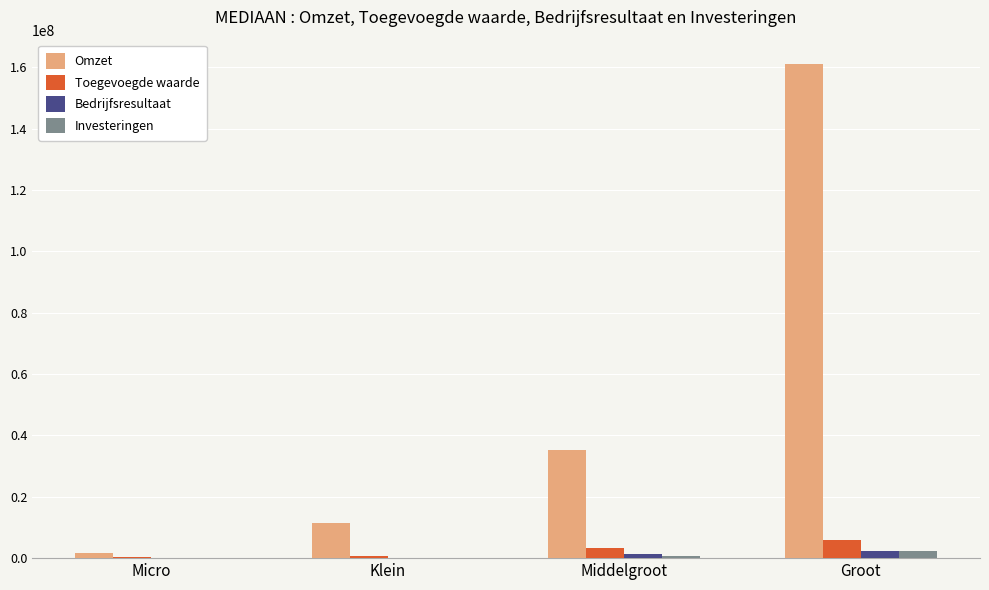

What are all the series names shown in the legend?

Omzet, Toegevoegde waarde, Bedrijfsresultaat, Investeringen